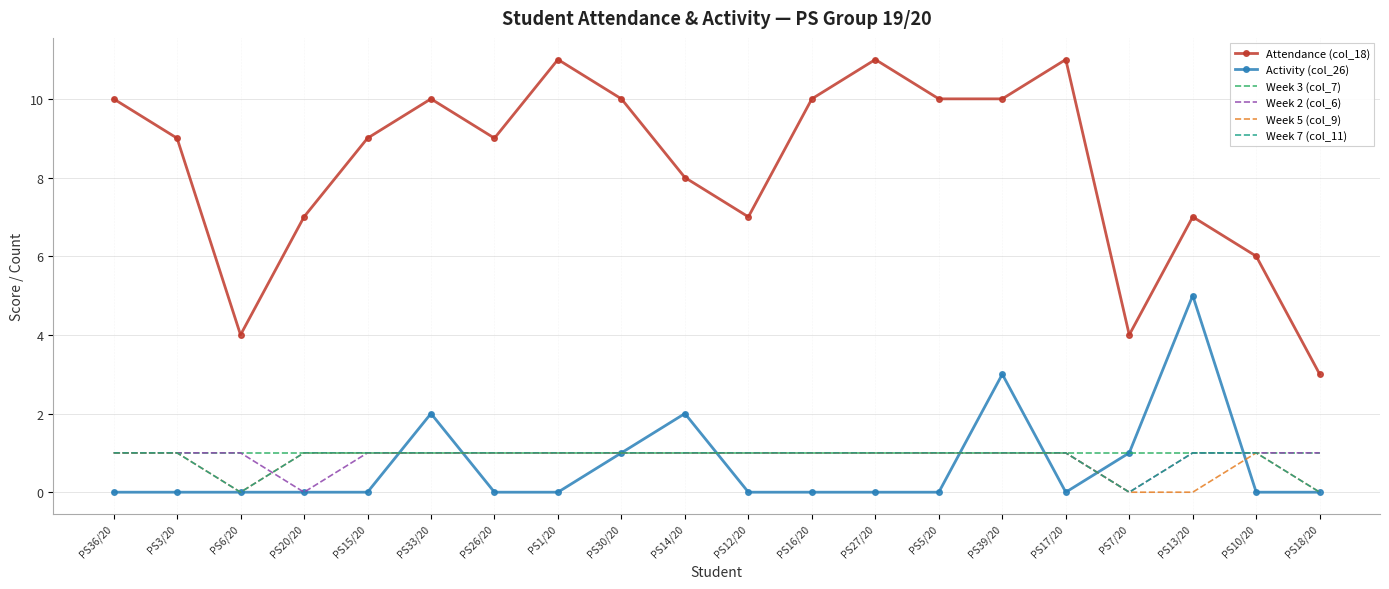

What is the greatest value displayed?

11